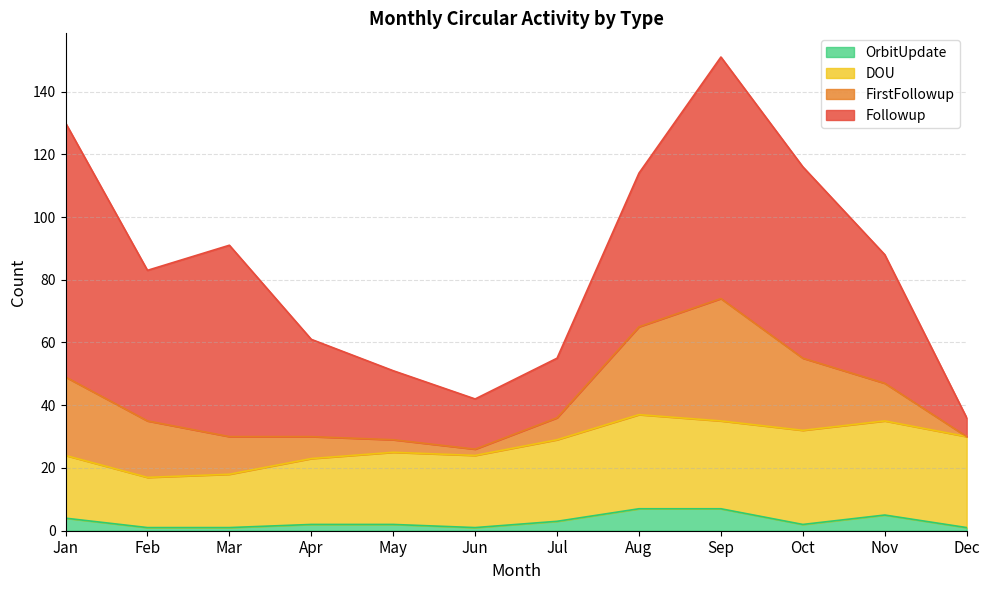

Rank the series at Aug from highest to lowest value.

Followup, DOU, FirstFollowup, OrbitUpdate